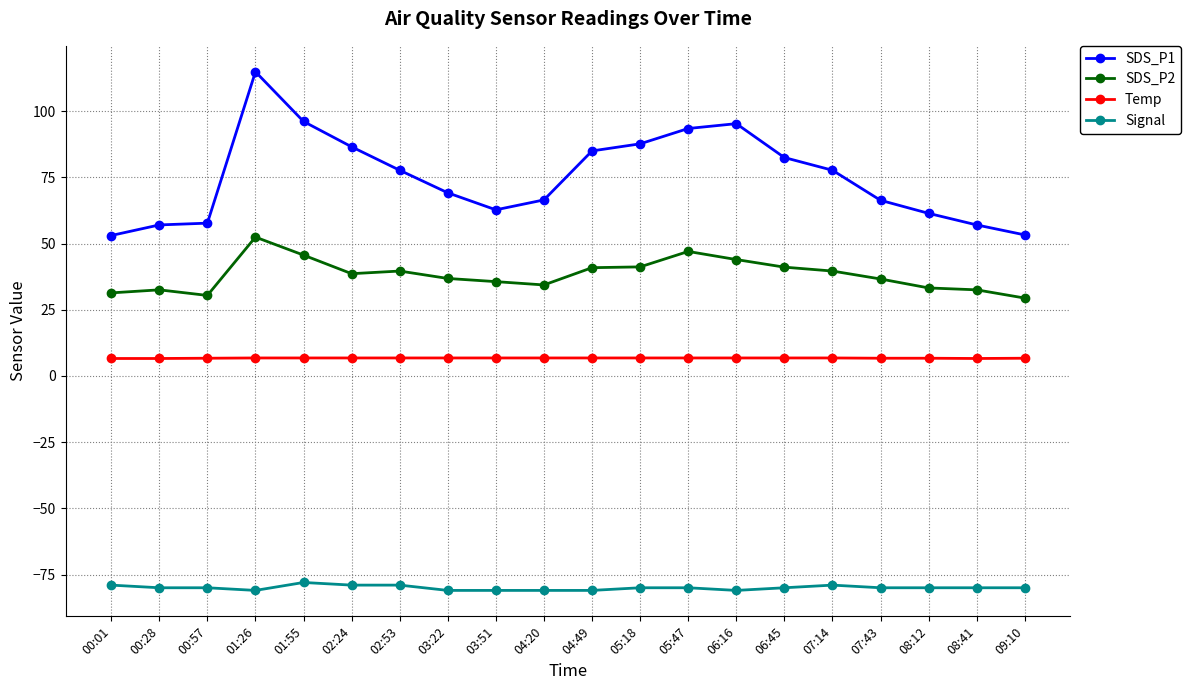

What is the sum of the Signal values at 00:01 and 01:55?

-157.0